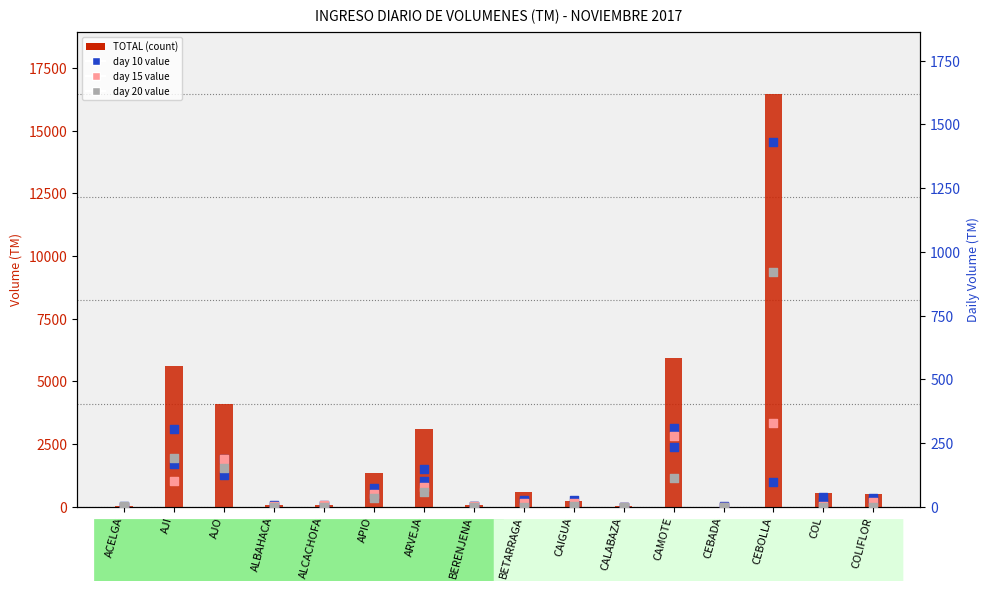

Which series has the largest Y range (max minus min)?

TOTAL (count)